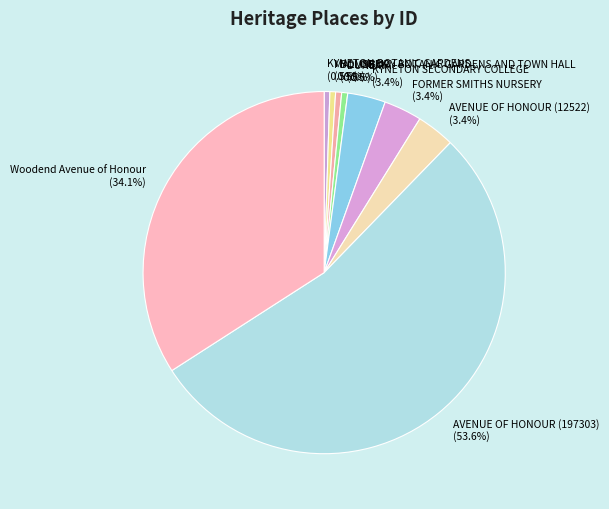

What is the largest slice in the pie chart?

AVENUE OF HONOUR (197303)